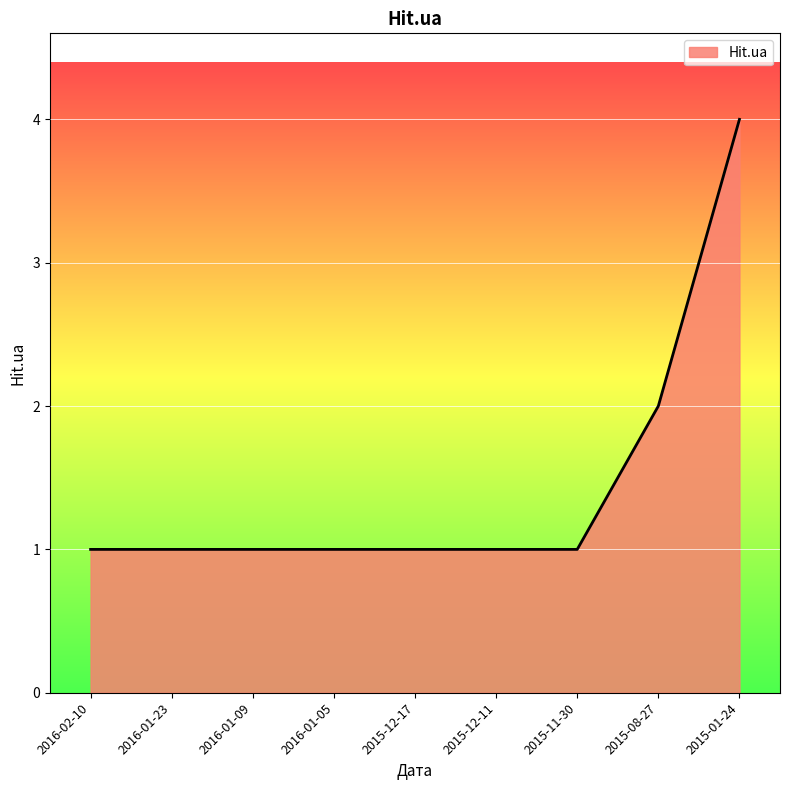

How many series are shown in this chart?

1